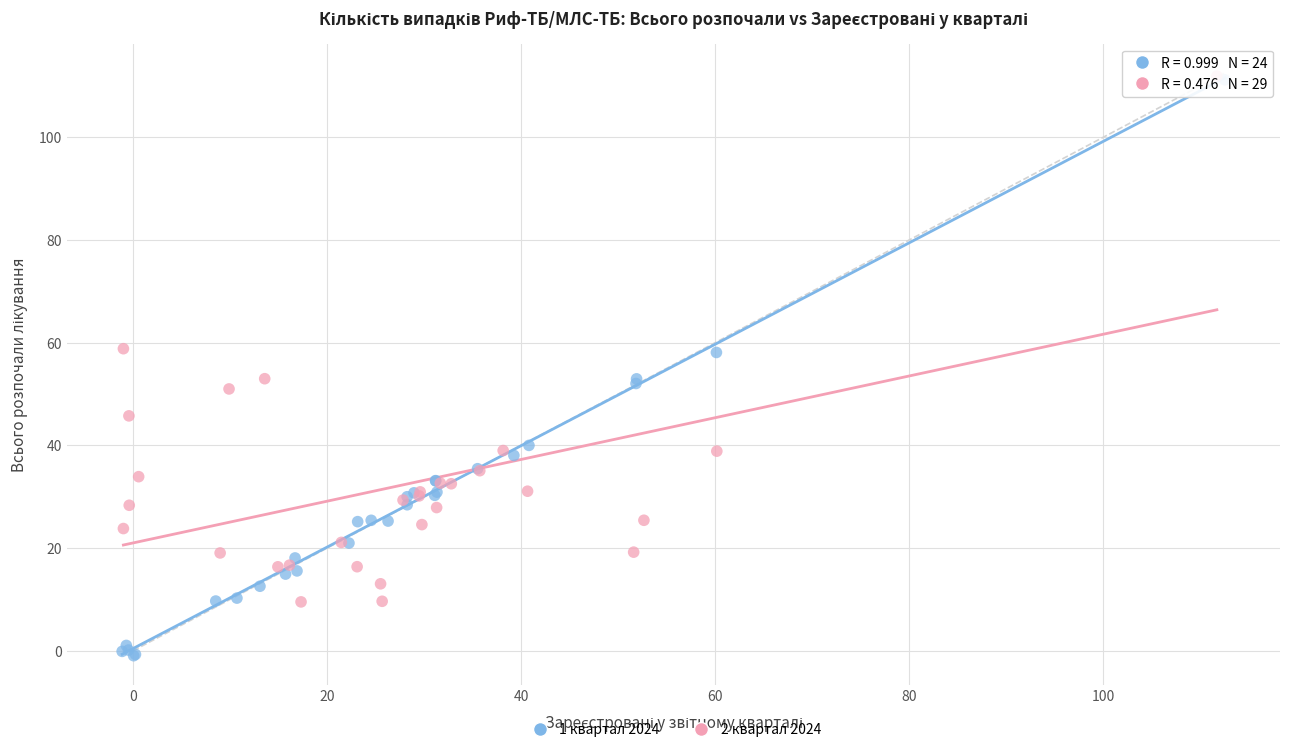

Which series has the widest spread of Y values?

1 квартал 2024